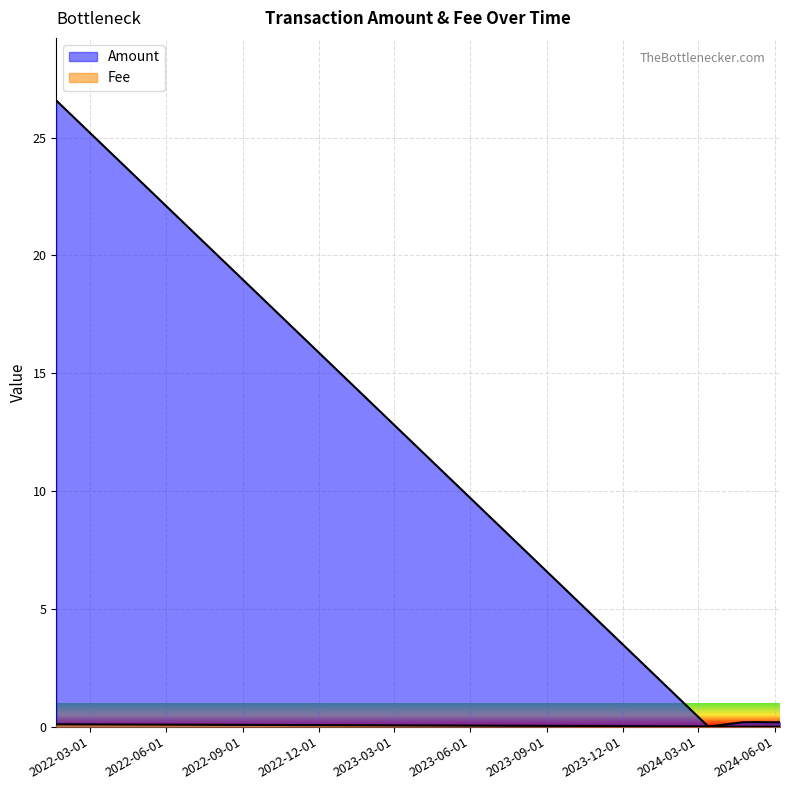

The Amount series shows 0.0 at 2024-03-13. True or false?

True